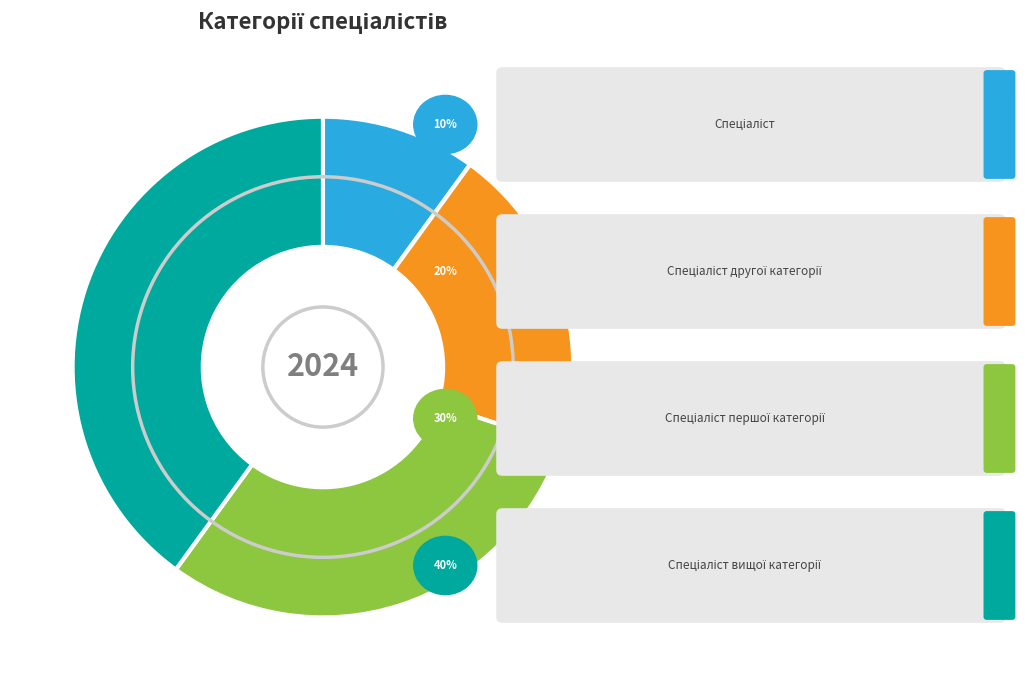

Is there a majority slice in this chart?

No